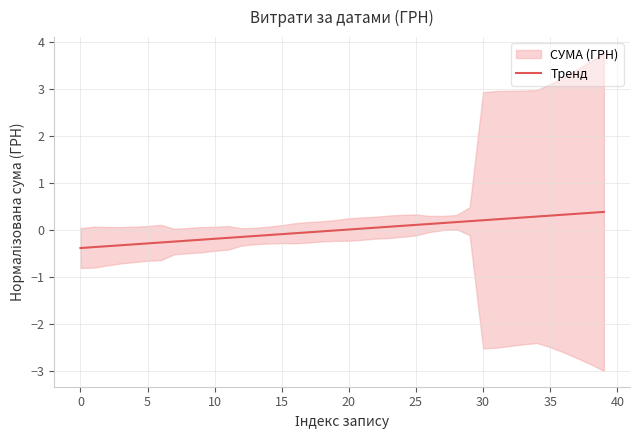

The chart shows a value of 0.4 at 32. True or false?

False